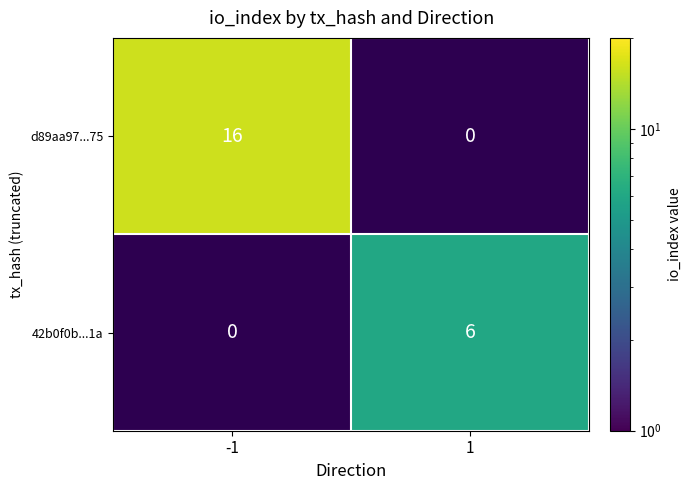

Which category has the highest value across all series?

-1